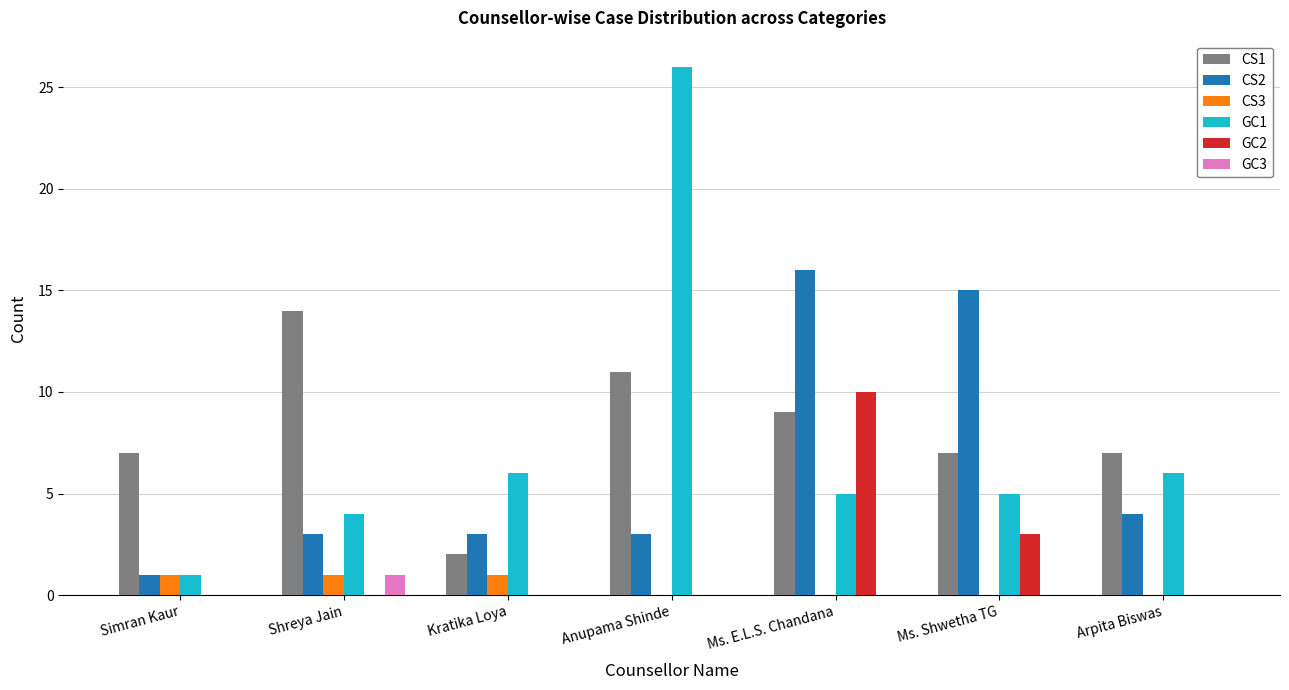

Which label corresponds to the largest value in the chart?

Anupama Shinde